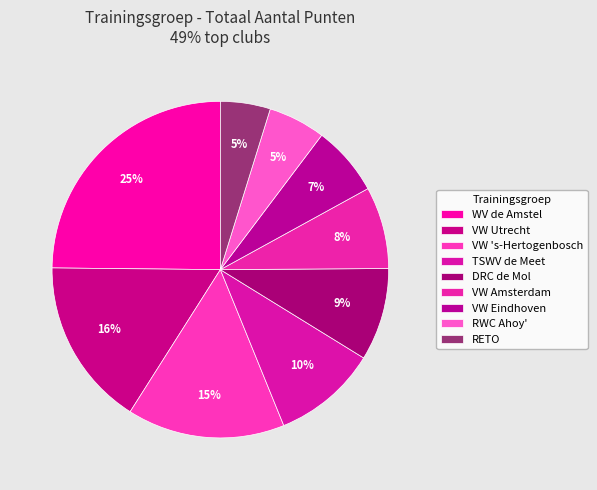

Is there a majority slice in this chart?

No